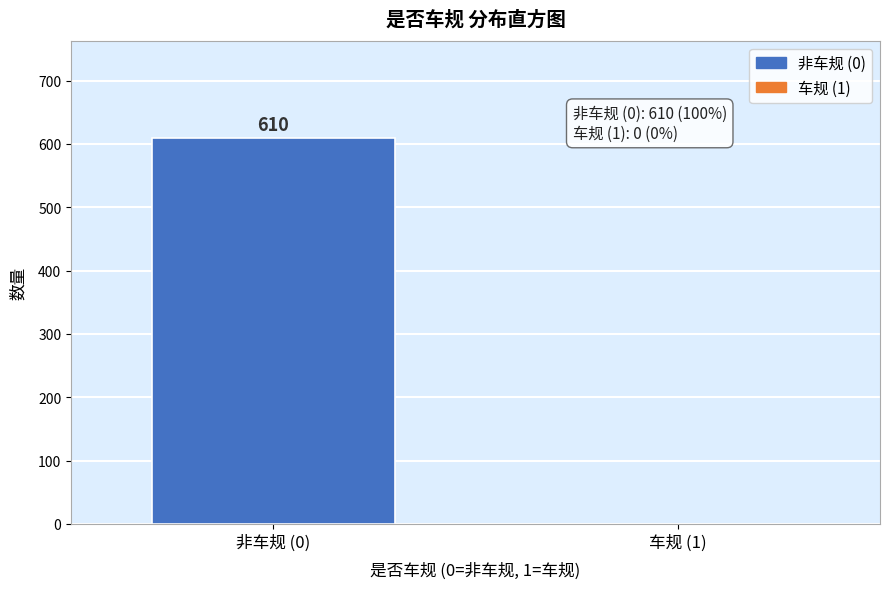

Reading left to right, extract all data points from this chart.

非车规 (0)=610	车规 (1)=0